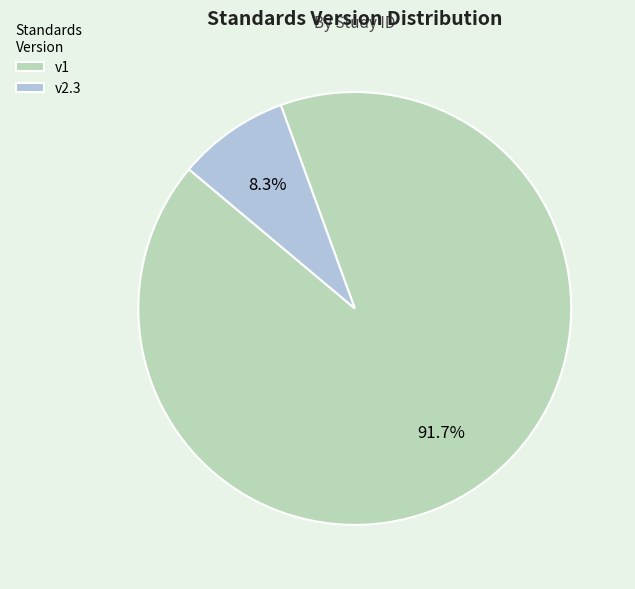

Which slice is the smallest?

v2.3